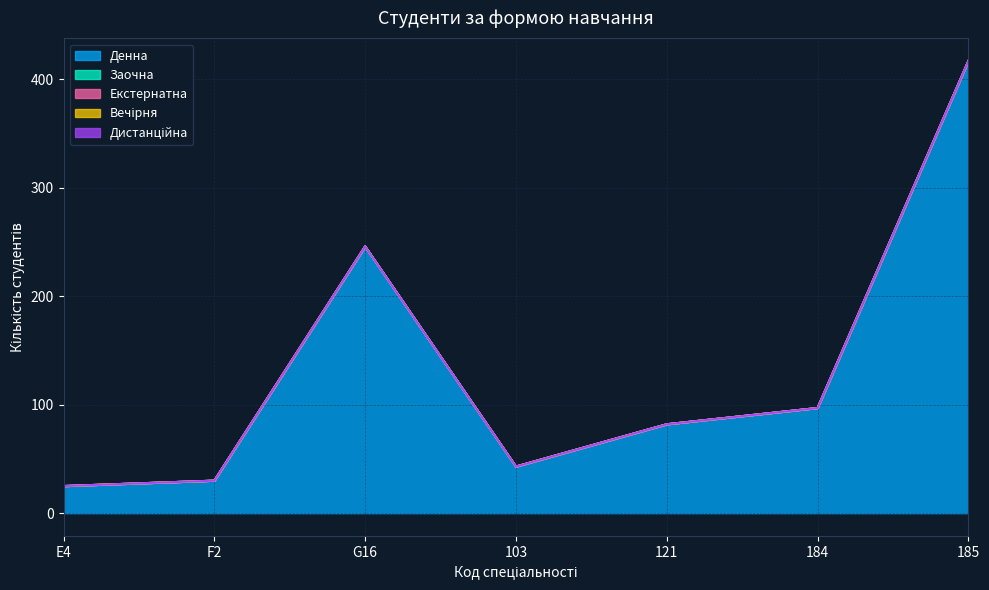

The Денна series shows 25 at E4. True or false?

True